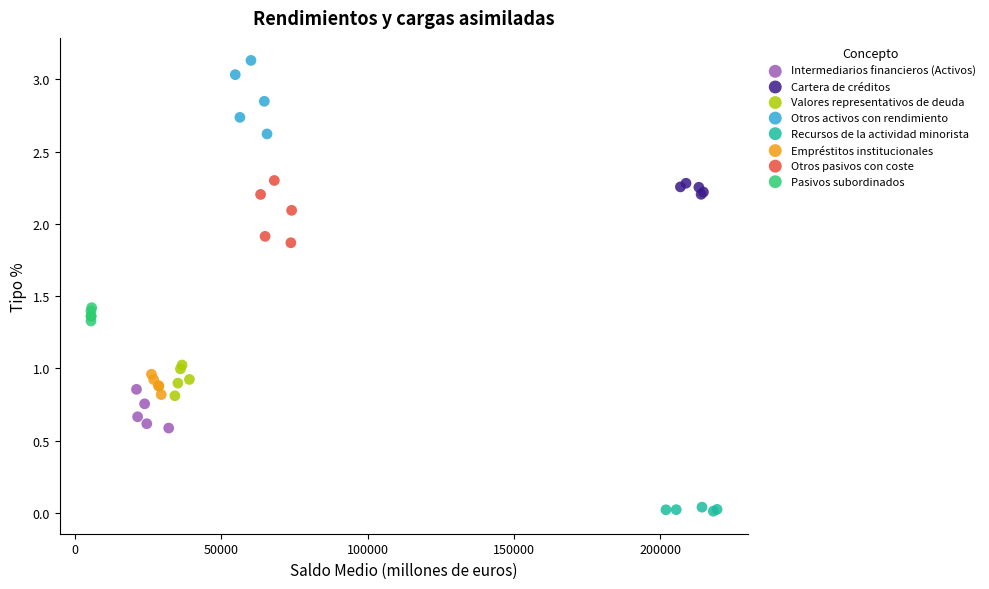

Which series reaches the maximum Y coordinate?

Otros activos con rendimiento